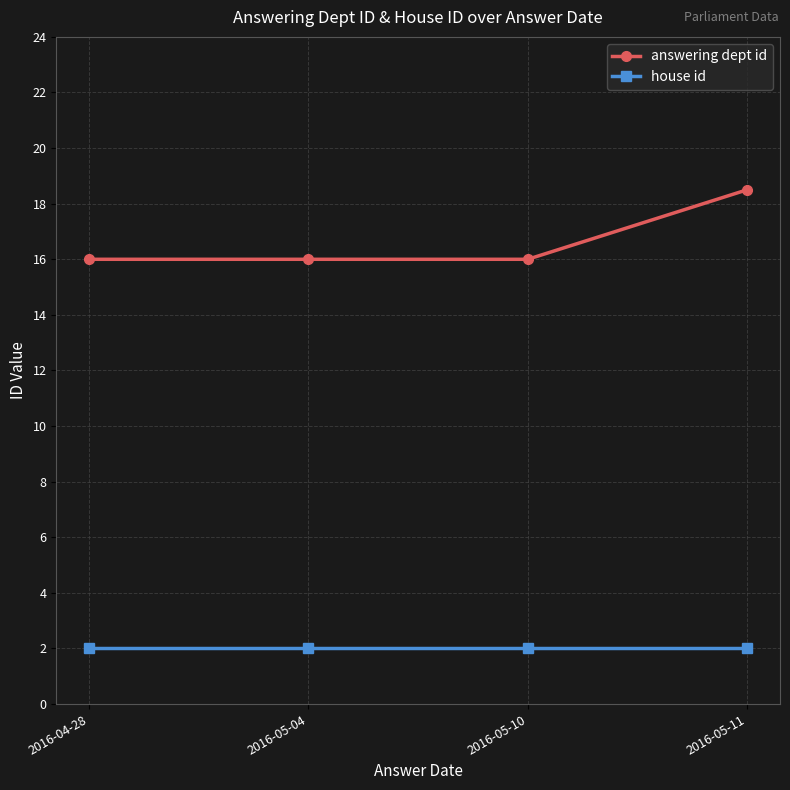

True or false: answering dept id and house id cross at least once.

False